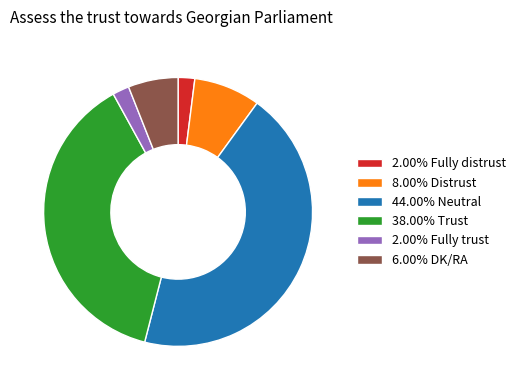

Is 8.00% Distrust the majority of the pie?

No